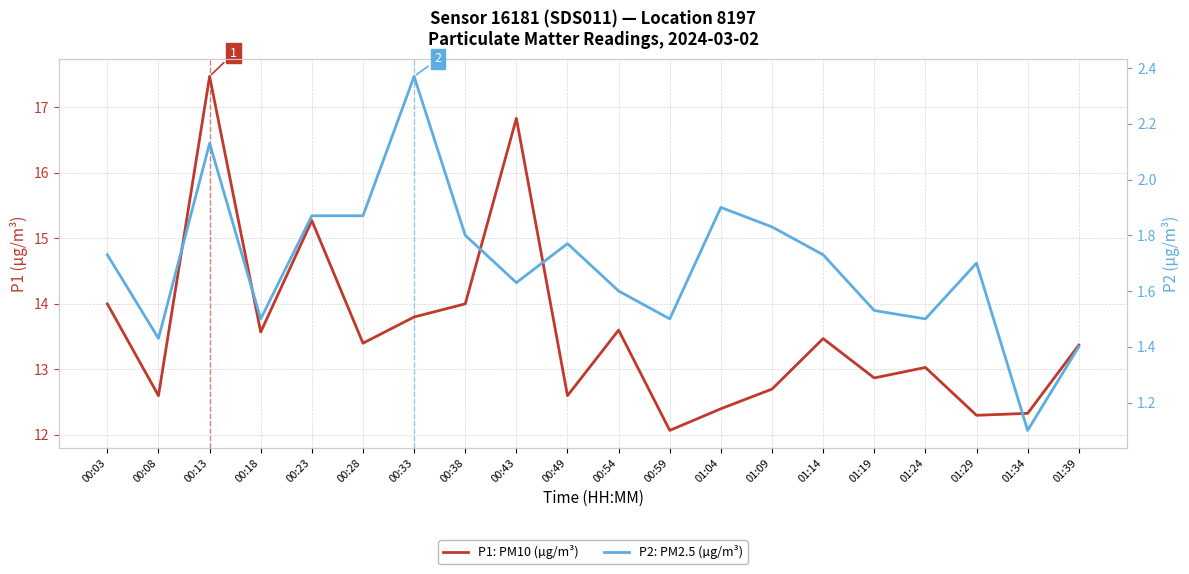

Reading left to right, extract all data points from this chart.

P1: PM10 (µg/m³): 14.0	12.6	17.5	13.6	15.3	13.4	13.8	14.0	16.8	12.6	13.6	12.1	12.4	12.7	13.5	12.9	13.0	12.3	12.3	13.4
P2: PM2.5 (µg/m³): 1.7	1.4	2.1	1.5	1.9	1.9	2.4	1.8	1.6	1.8	1.6	1.5	1.9	1.8	1.7	1.5	1.5	1.7	1.1	1.4